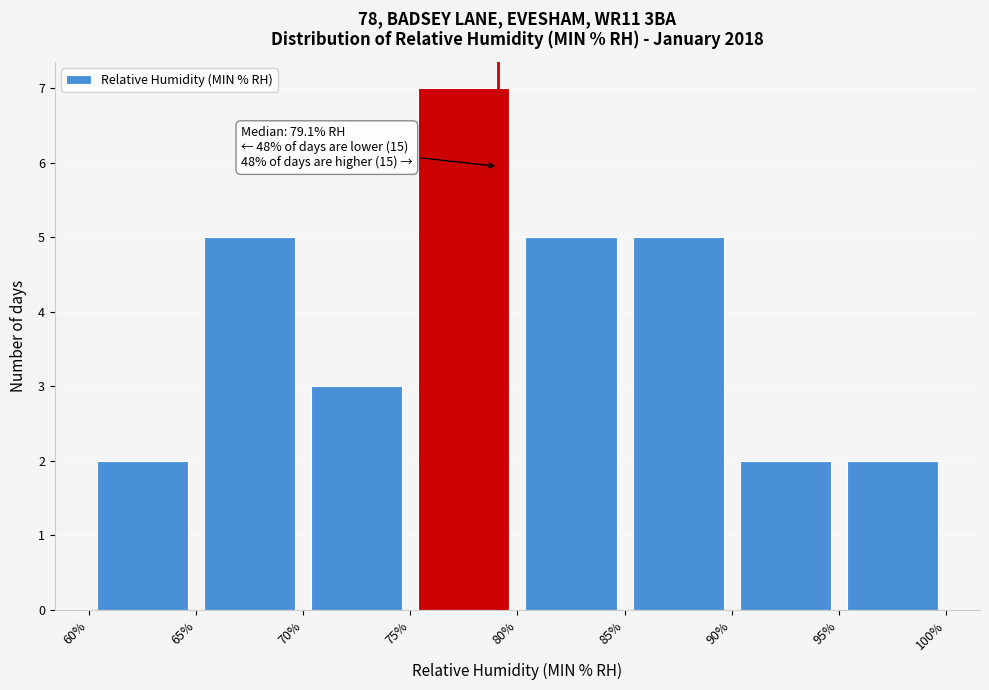

Over which range of the x-axis is the bar tallest?

75% to 80%